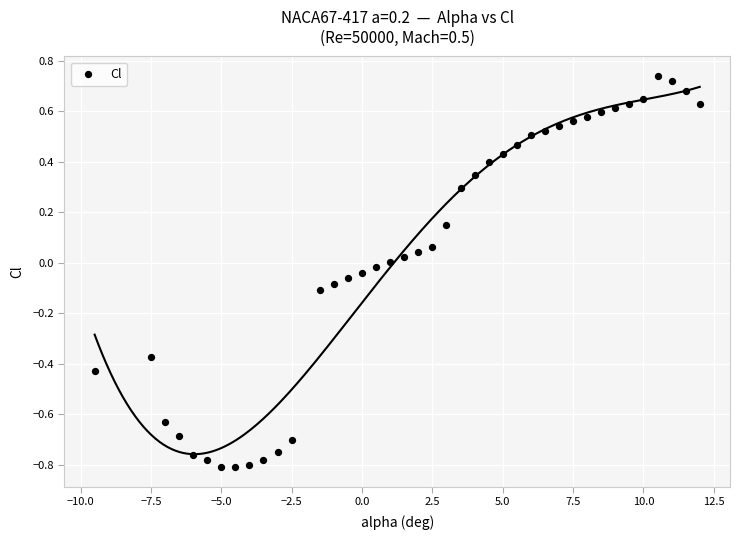

What is the range of Y values (max minus min)?

1.5